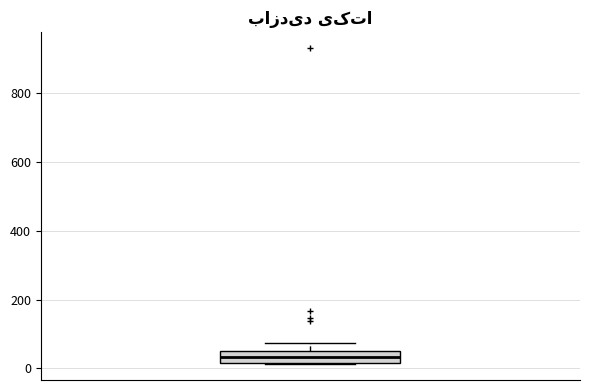

Where does the upper whisker of the box end on the y-axis? The values are not printed on the chart, so give them approximately, as read against the axis.

80